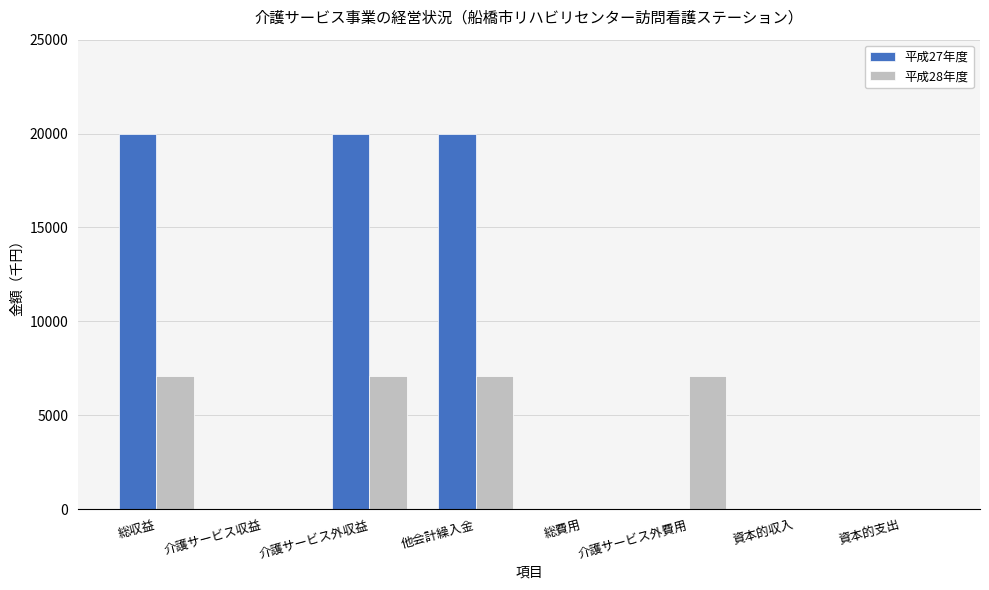

What is the sum of all 平成27年度 values?

59940